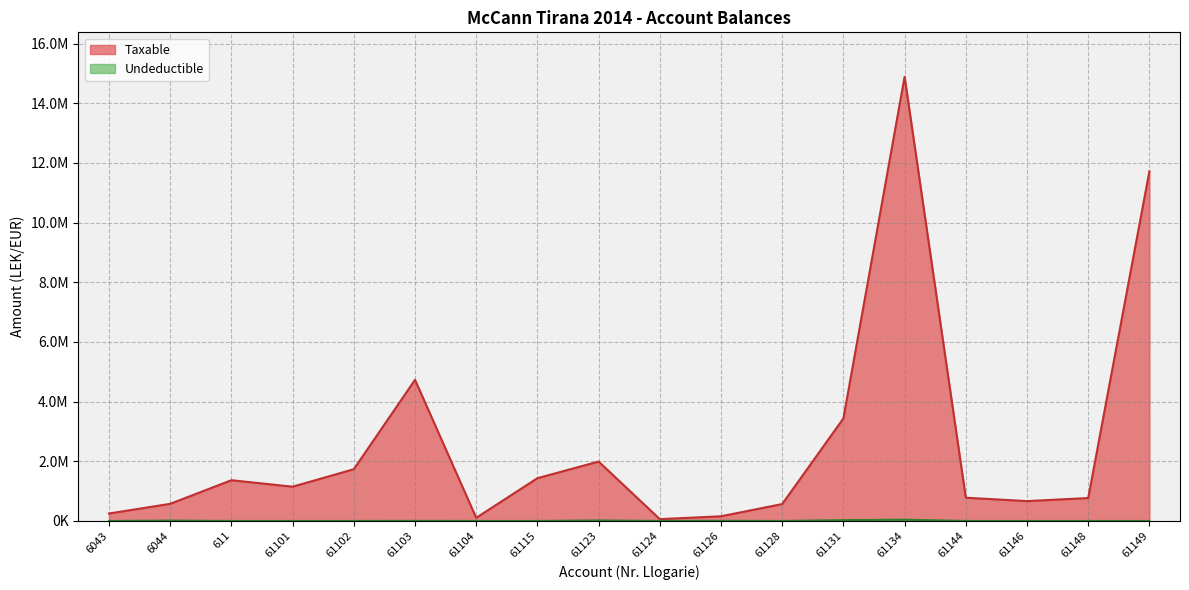

Which category has the lowest value in the Taxable series?

61124